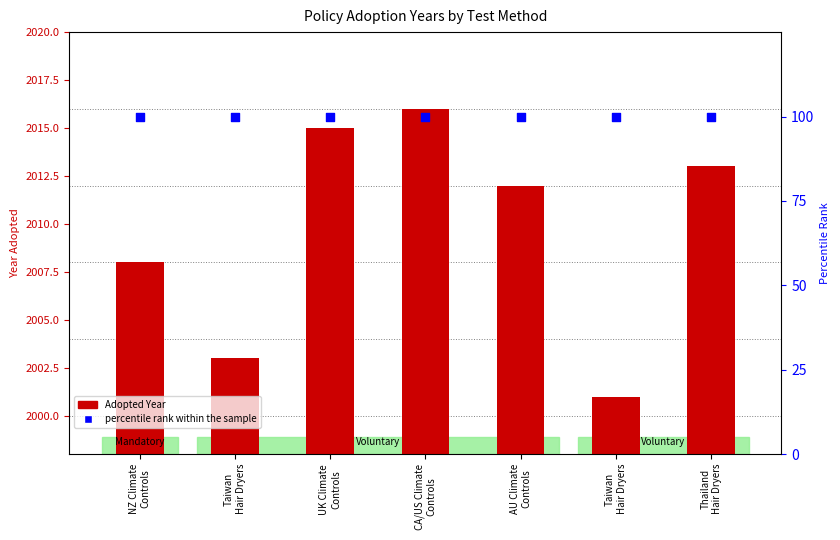

Which series contains the highest Y value?

Adopted Year